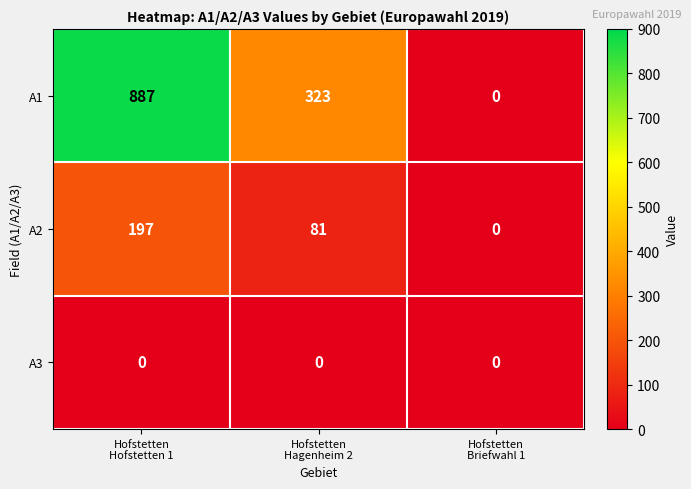

Which series has the largest range (max minus min)?

A1